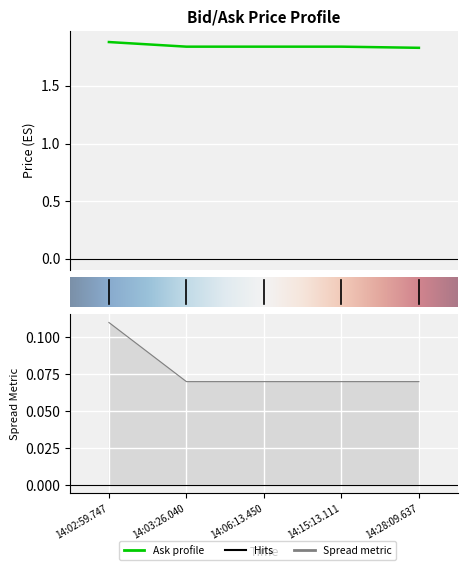

The chart shows a value of 2.9 at 14:06:13.450. True or false?

False